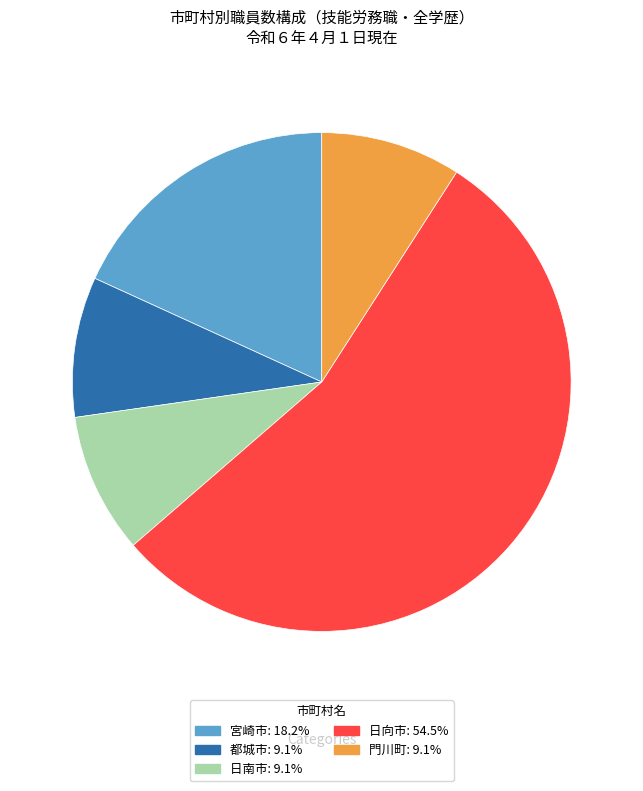

Is 日向市 the majority of the pie?

Yes